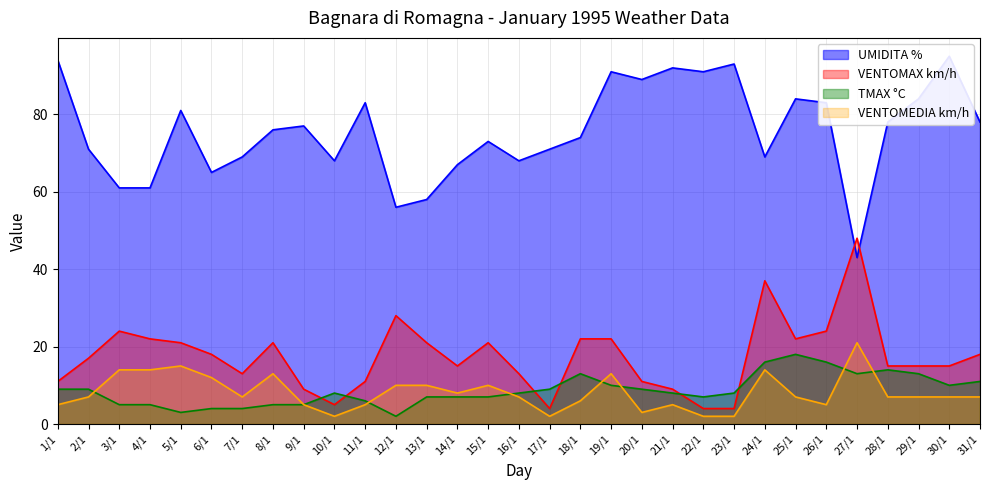

What position from the right is 12/1?

20